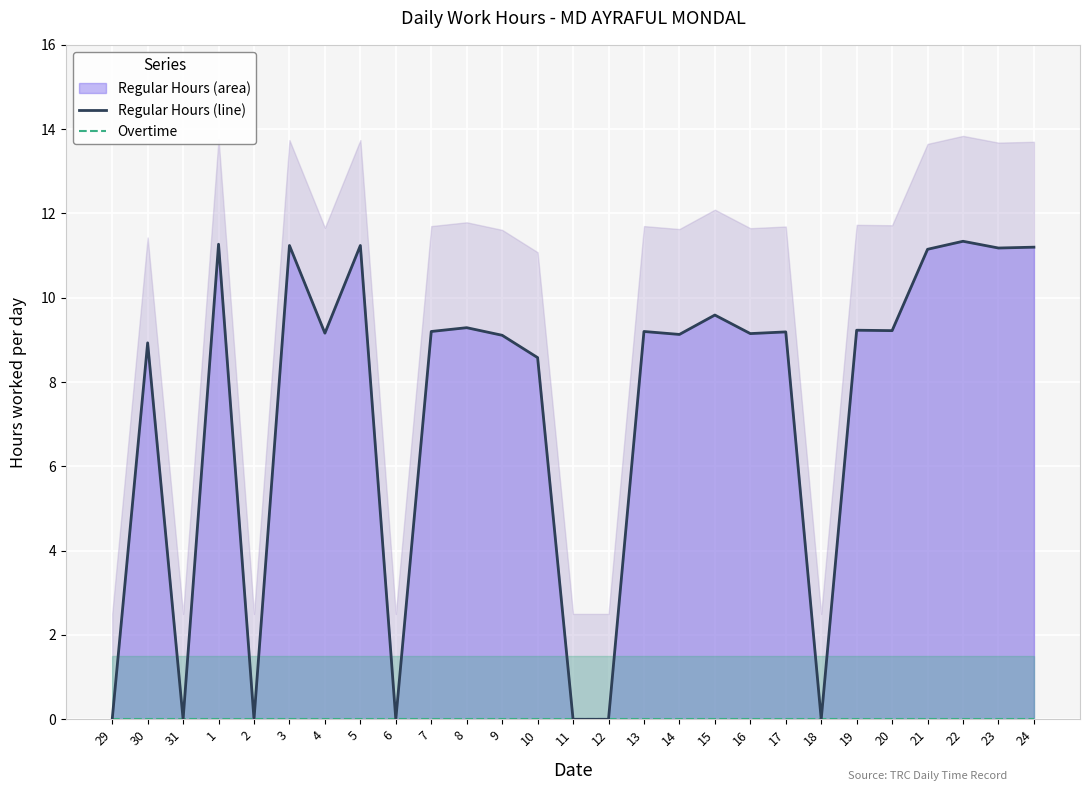

At how many categories does at least one series exceed 1?

20